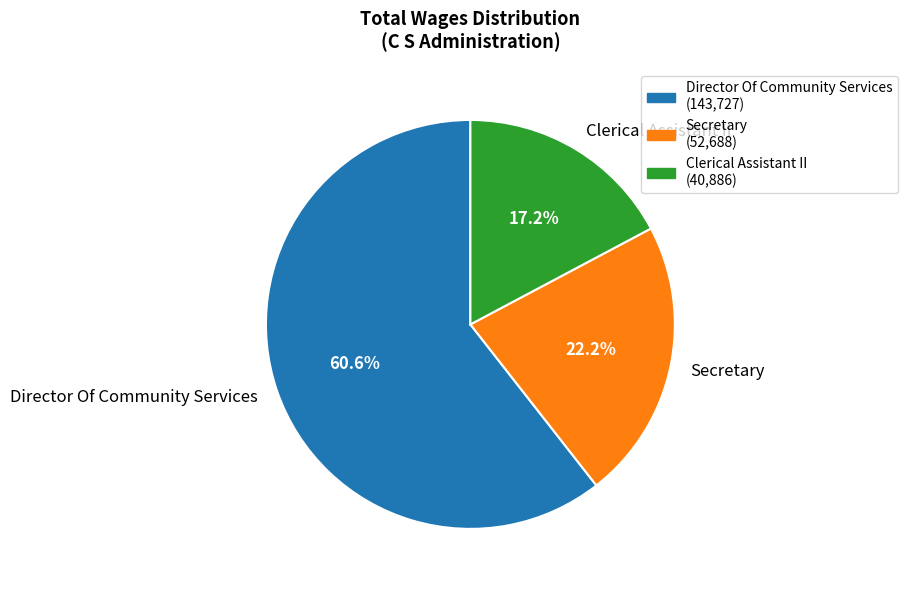

Which slice represents more than half of the pie?

Director Of Community Services